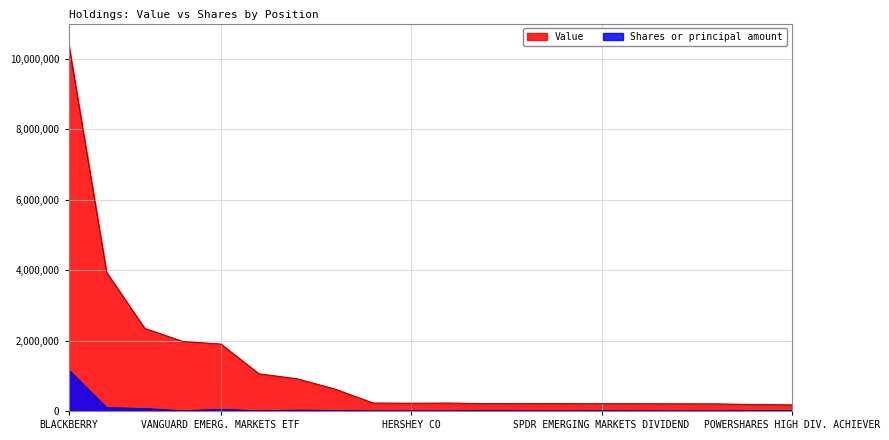

What is the spread (max minus min) of values at SPDR EMERGING MARKETS DIVIDEND?

201750